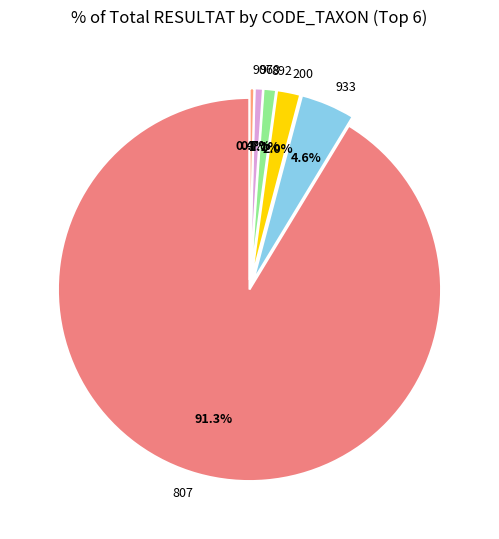

Combined, do 892 and 978 account for over 50%?

No